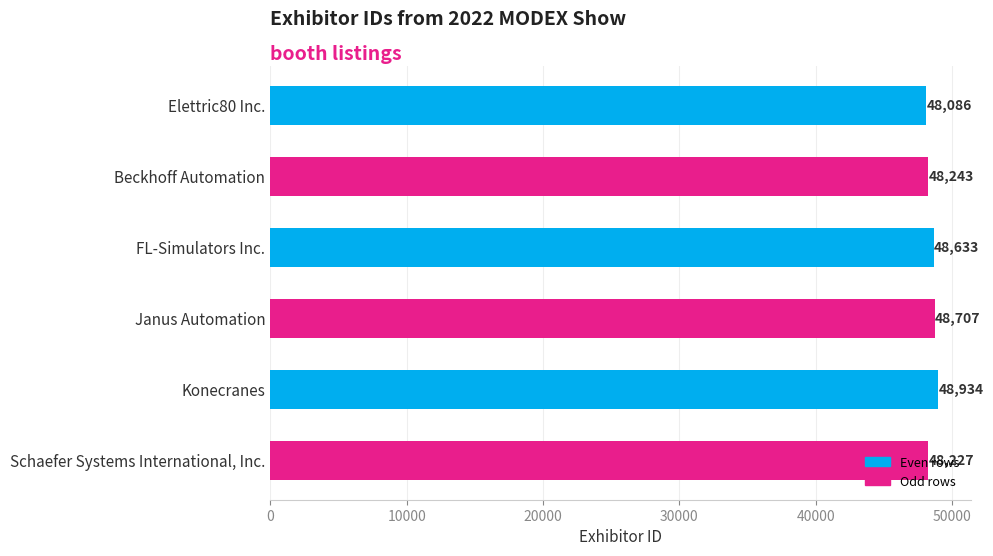

Rank the categories by value from highest to lowest.

Konecranes, Janus Automation, FL-Simulators Inc., Beckhoff Automation, Schaefer Systems International, Inc., Elettric80 Inc.